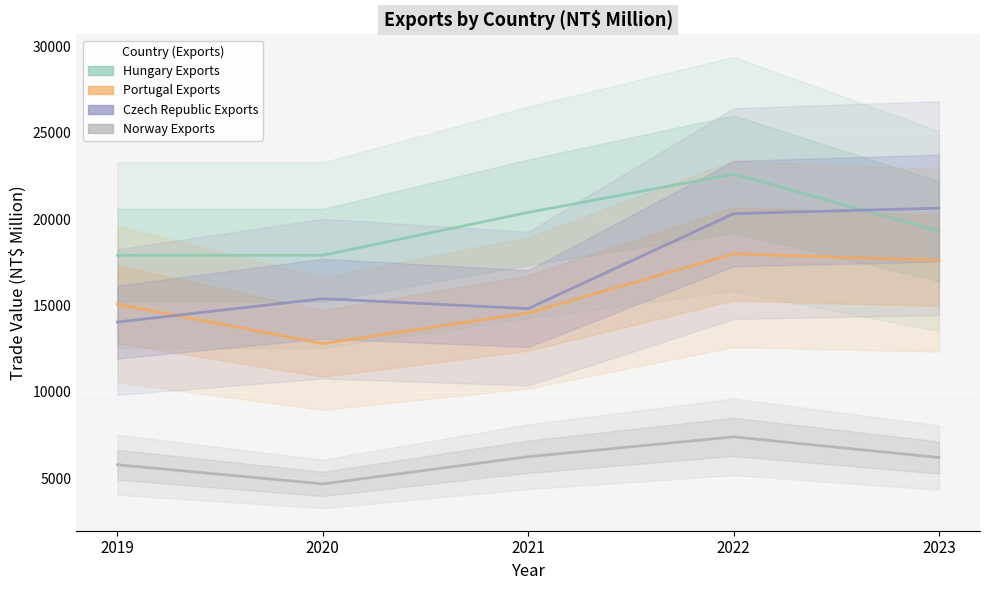

List the labels in order of Hungary Exports value, largest first.

2022, 2021, 2023, 2019, 2020